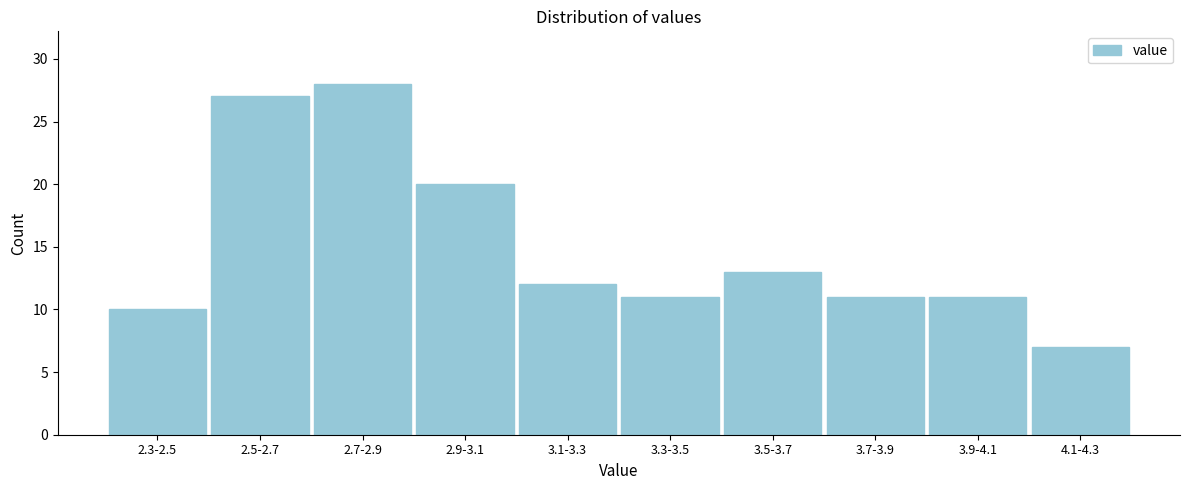

Reading left to right, list all the values displayed in this chart.

2.3-2.5=10	2.5-2.7=27	2.7-2.9=28	2.9-3.1=20	3.1-3.3=12	3.3-3.5=11	3.5-3.7=13	3.7-3.9=11	3.9-4.1=11	4.1-4.3=7